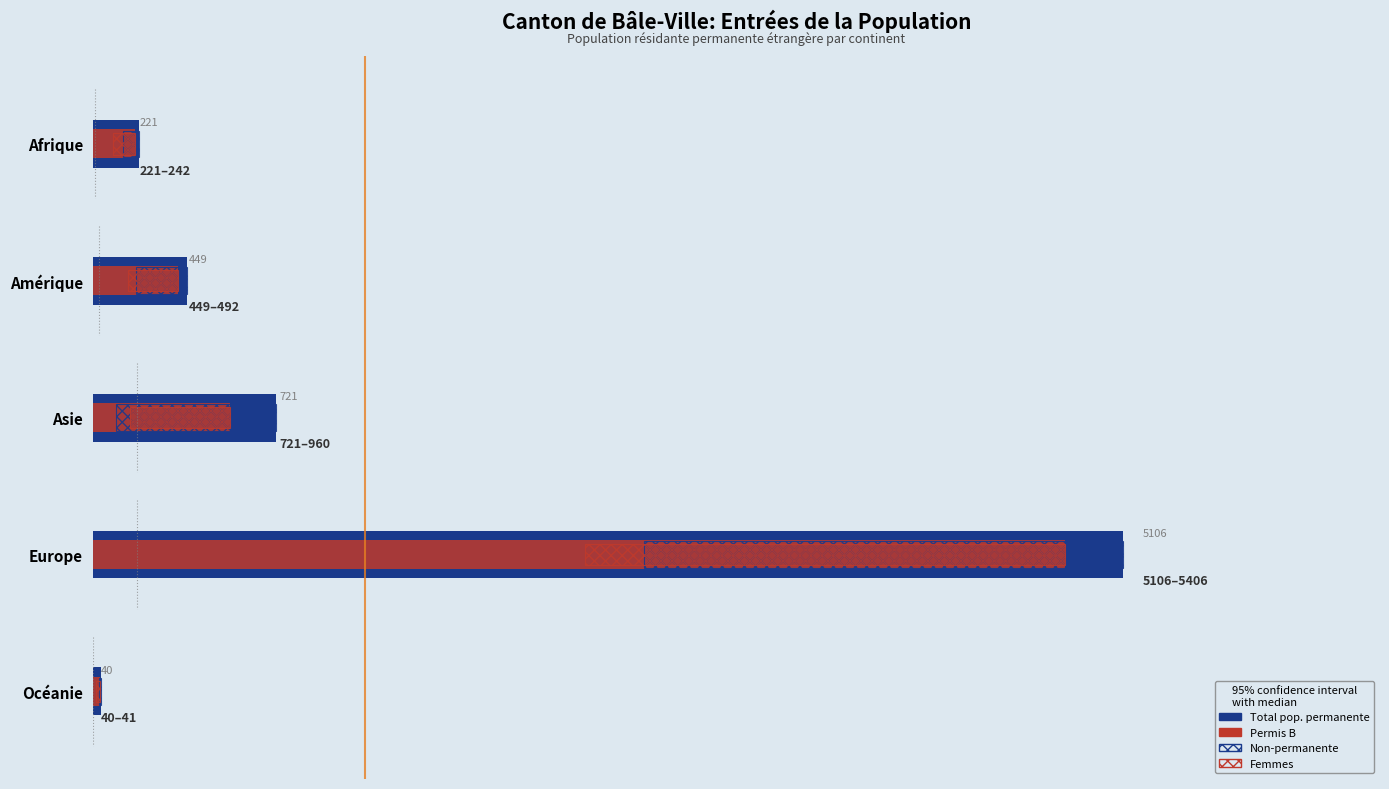

Which series changed the most between Afrique and Océanie?

Total